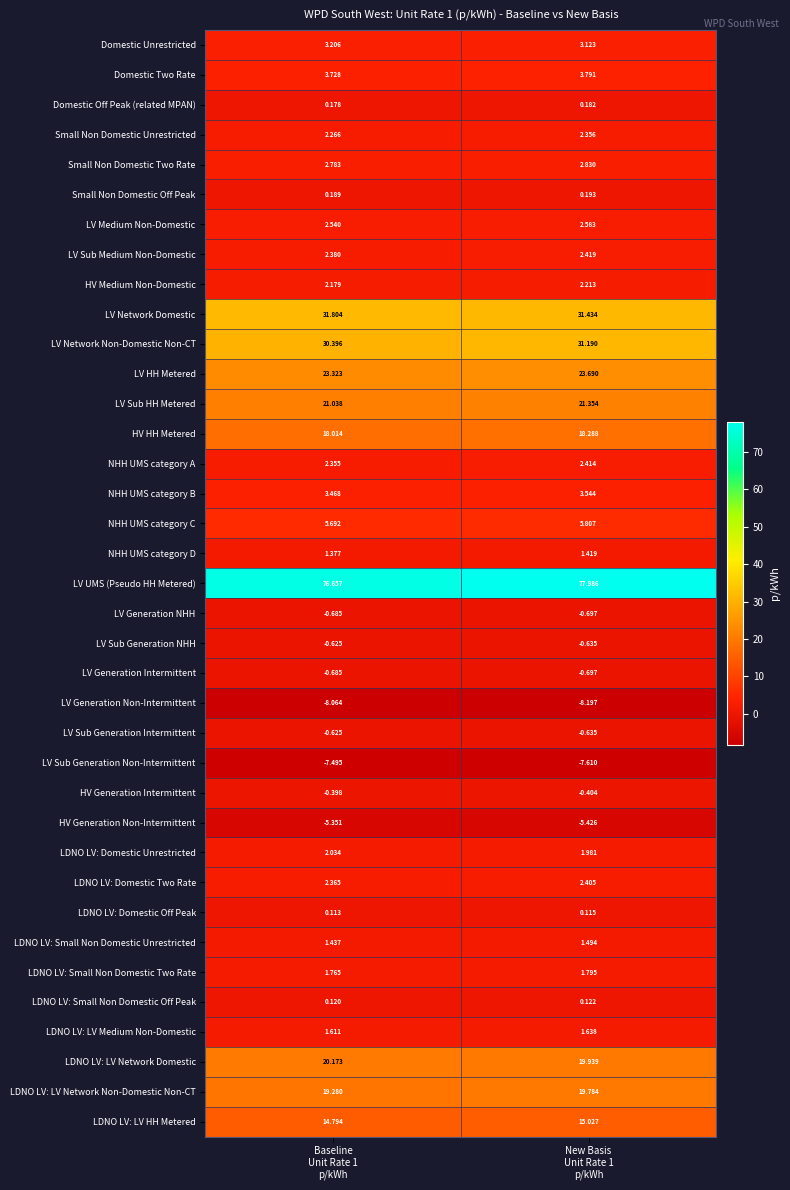

Which series has the largest total across all categories?

LV UMS (Pseudo HH Metered)